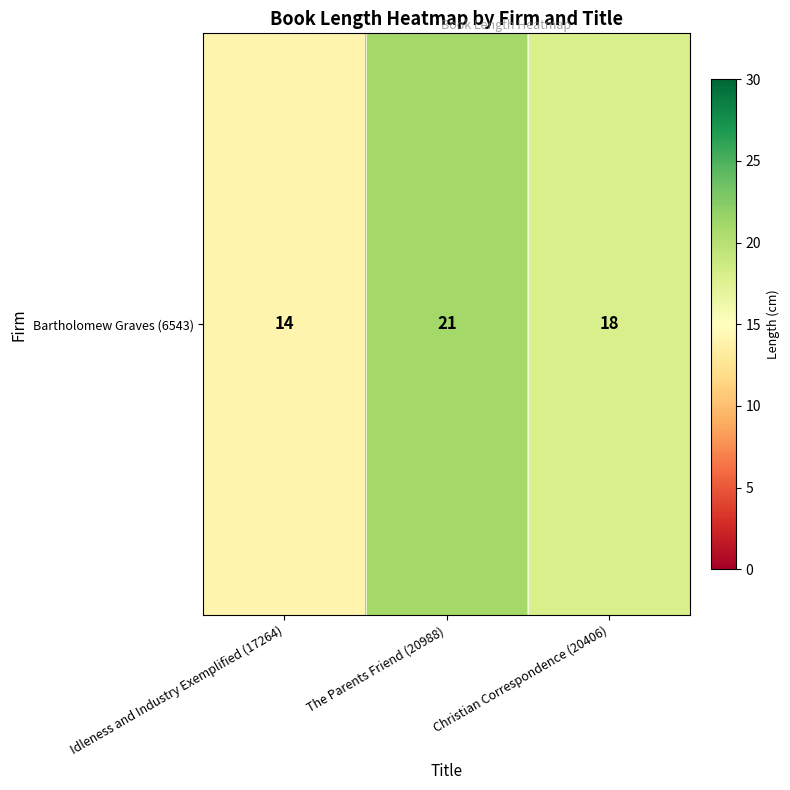

List the labels in order of value, smallest first.

Idleness and Industry Exemplified (17264), Christian Correspondence (20406), The Parents Friend (20988)